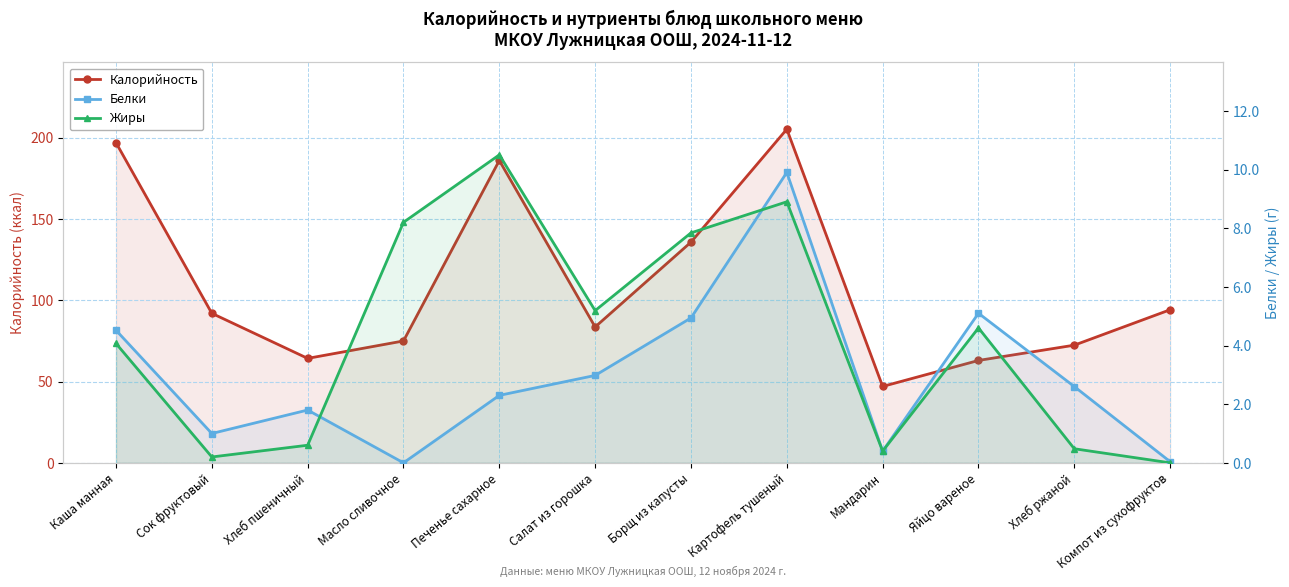

True or false: Белки and Жиры cross at least once.

True